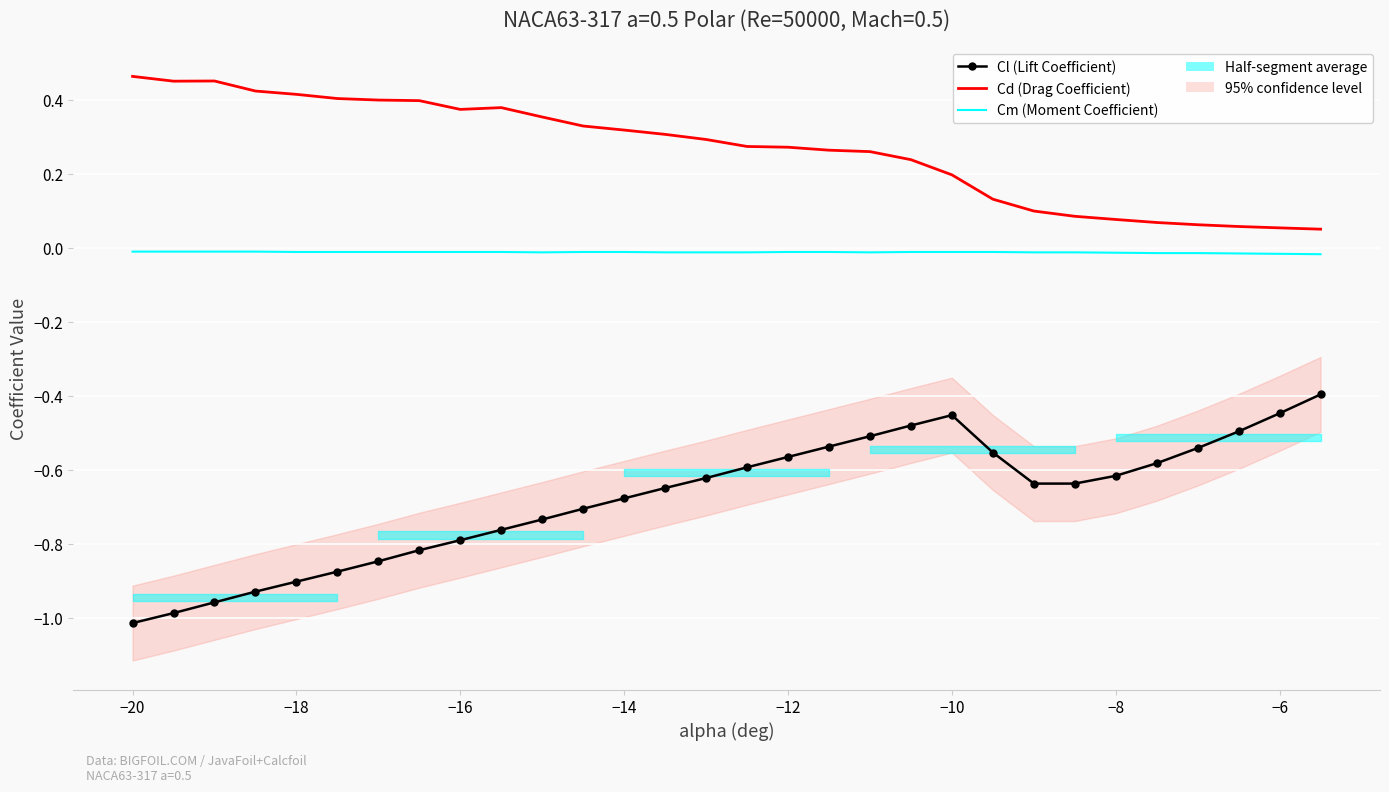

What is the greatest value displayed?

0.5